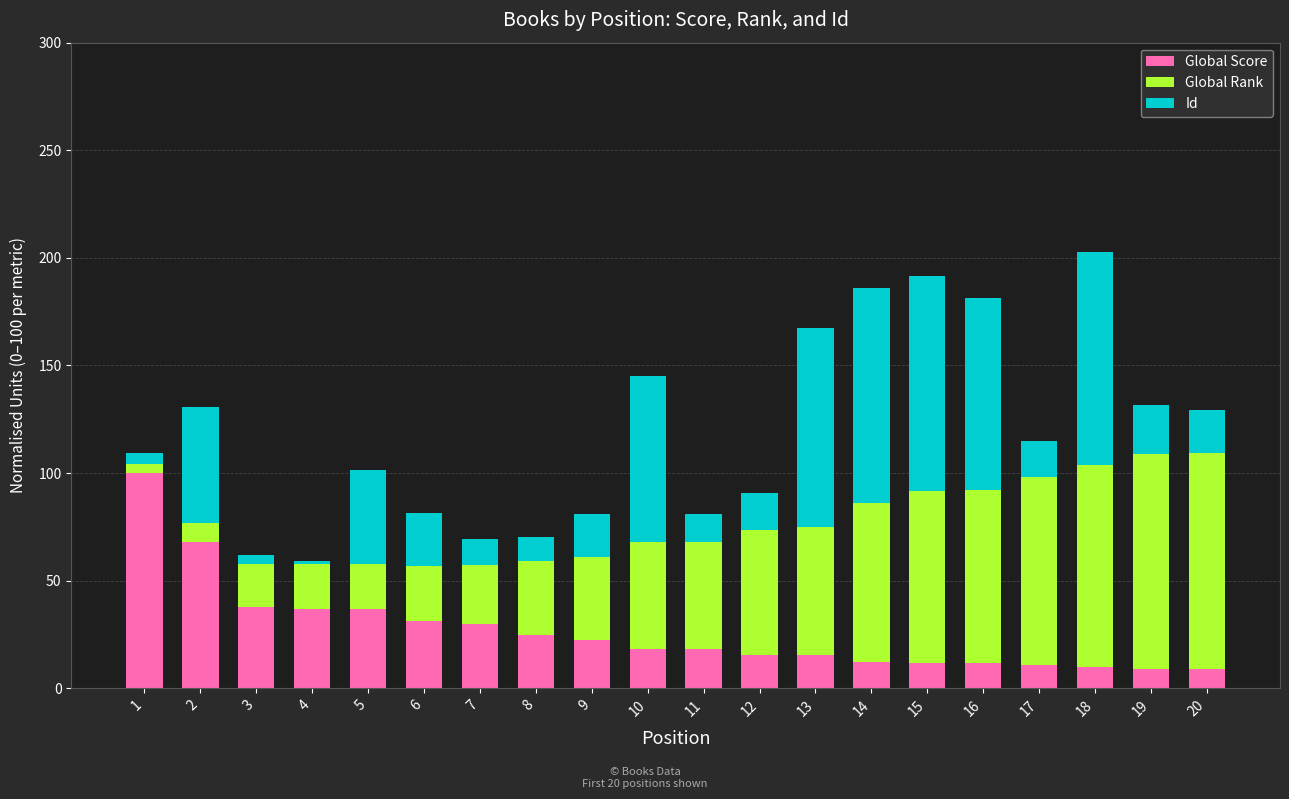

Is it true that Global Score equals 11.7 at 16?

True